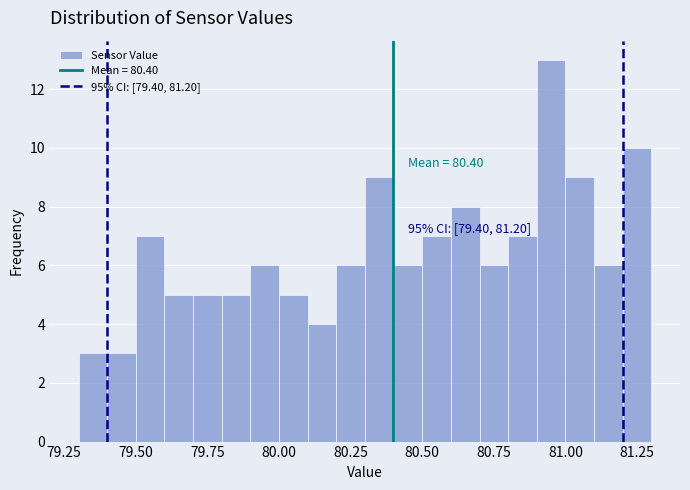

Around what value on the x-axis is the tallest bar? Give the approximate position of its centre, as read against the axis.

80.95